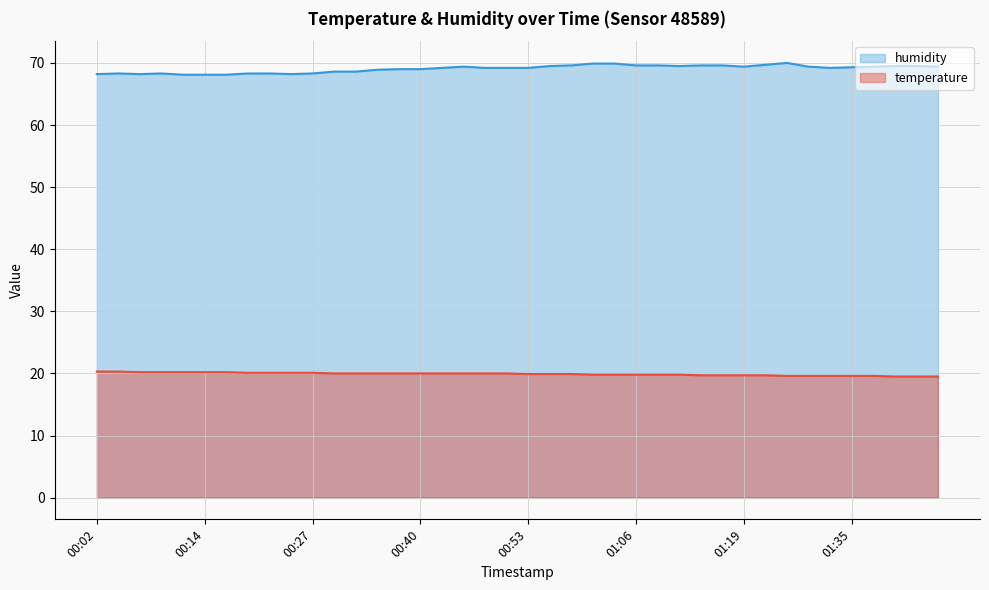

In humidity, how many points are lower than both neighbors (excluding endpoints)?

5